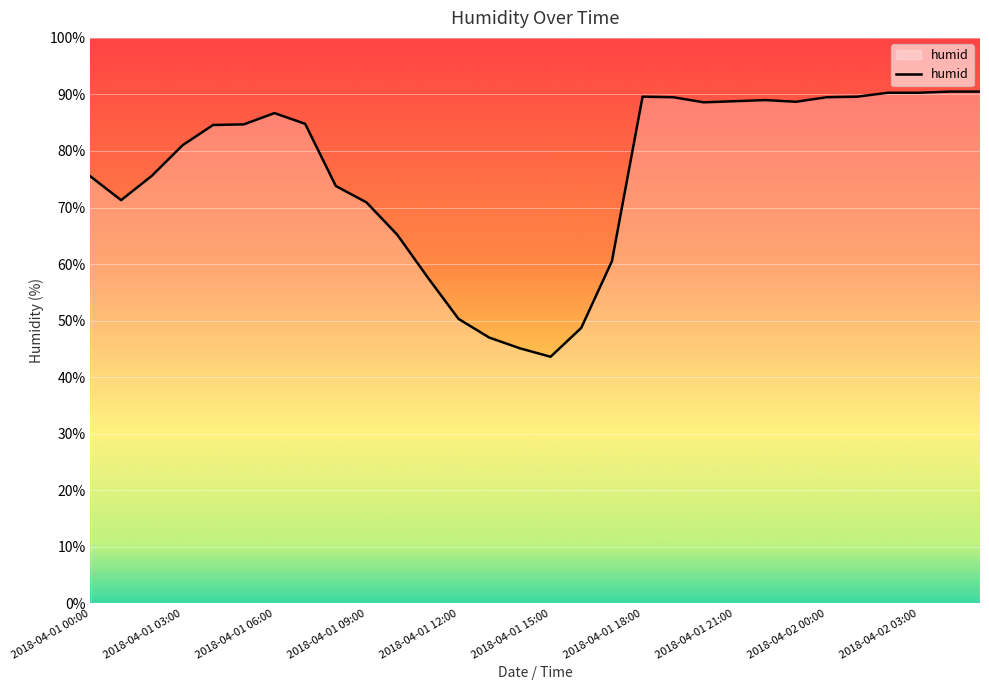

What is the greatest value displayed?

90.5